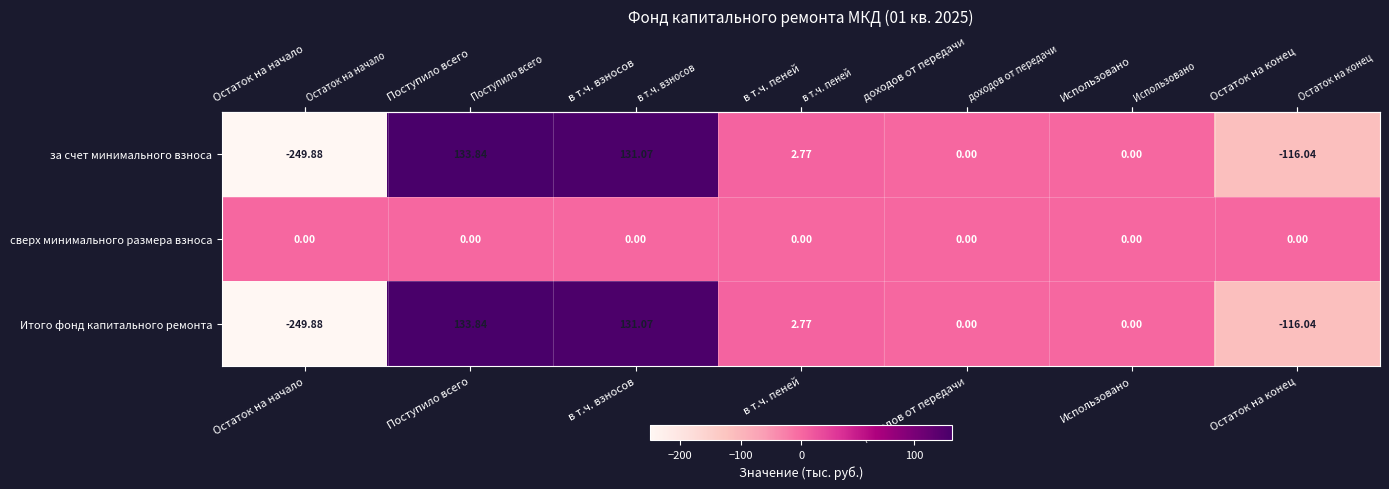

Which category has the lowest value in the за счет минимального взноса series?

Остаток на начало